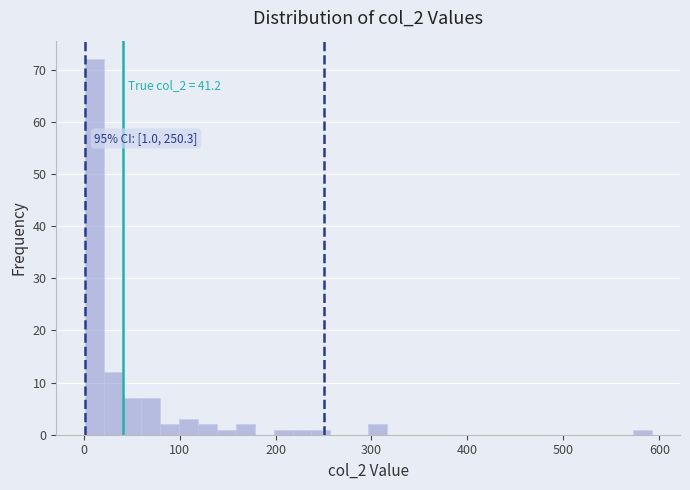

Read against the x-axis, roughly where is the centre of the tallest bar?

10